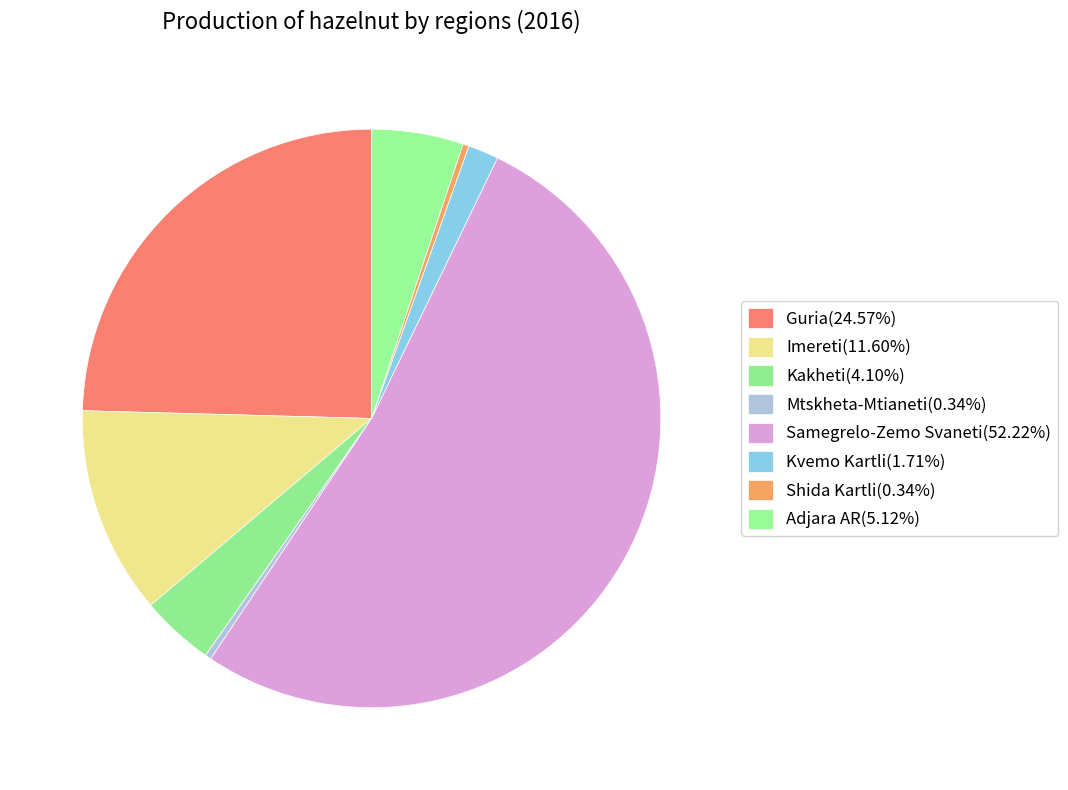

What is the majority slice?

Samegrelo-Zemo Svaneti